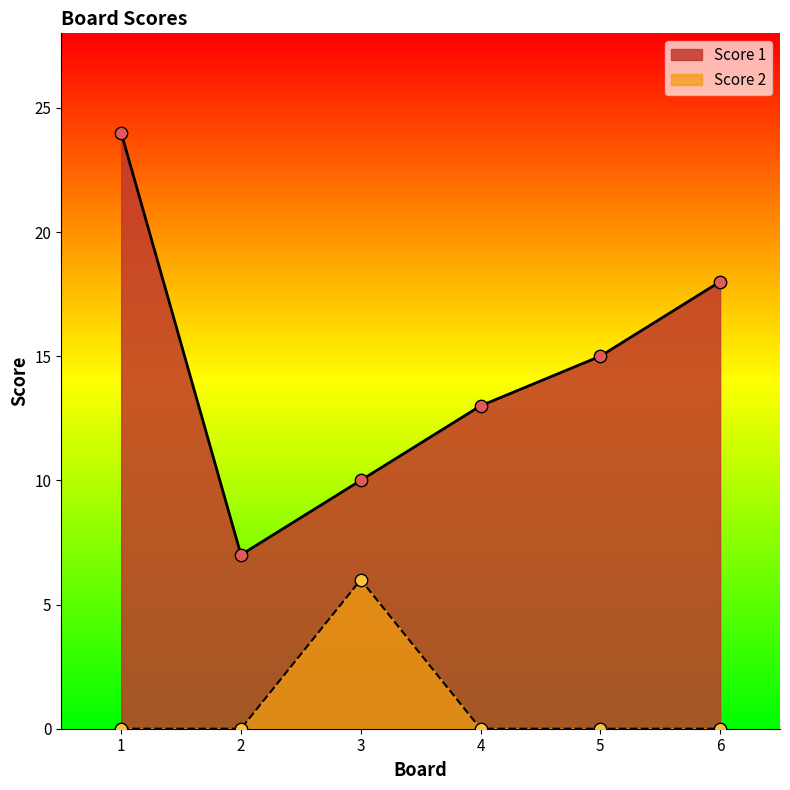

At how many categories does at least one series exceed 22?

1